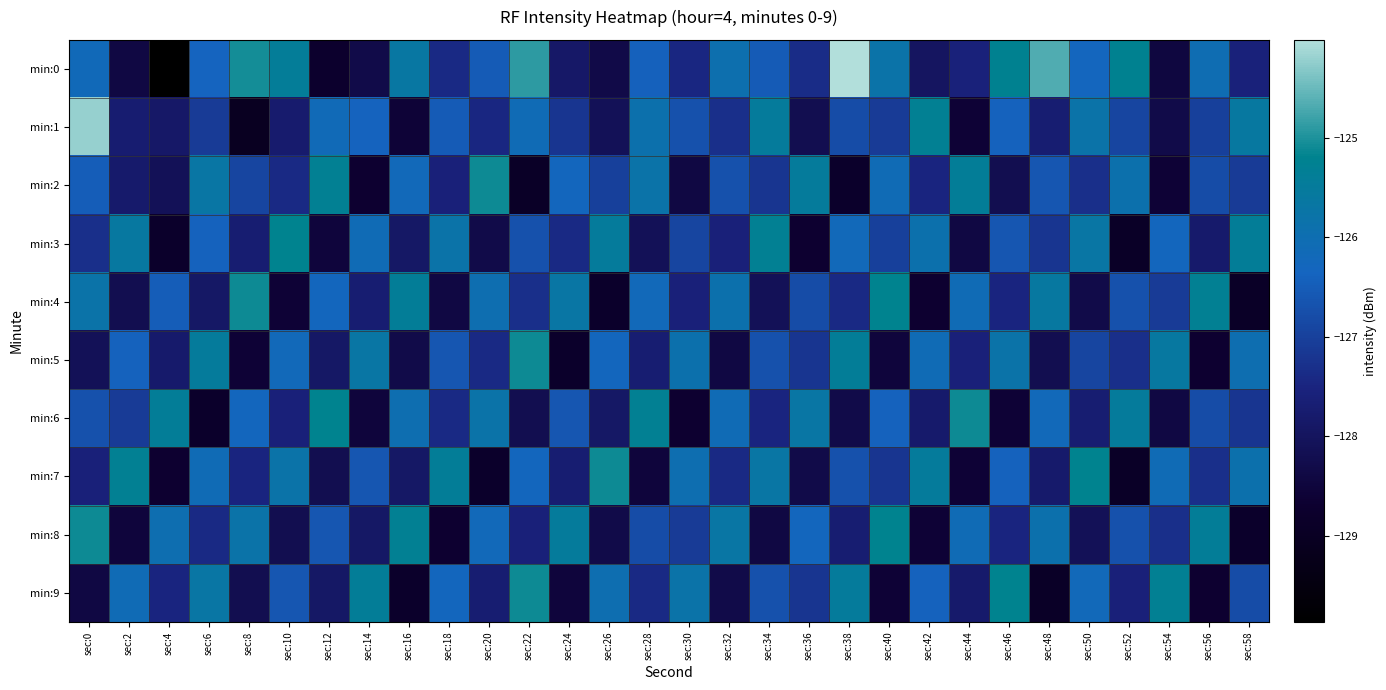

How many categories are shown in the chart?

30